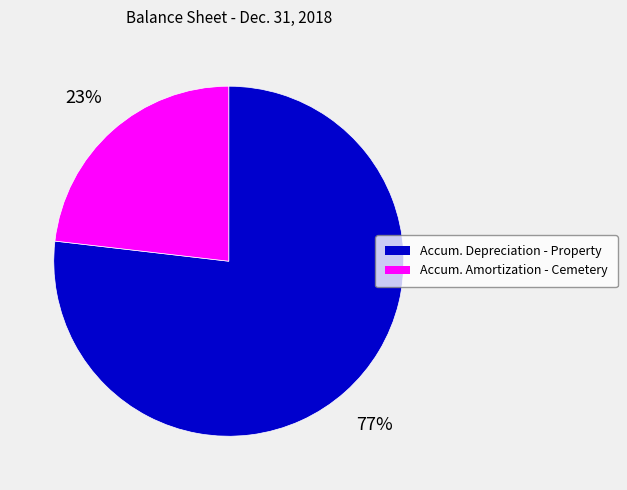

To the nearest percent, what is the difference between the largest and smallest slice percentages?

54%